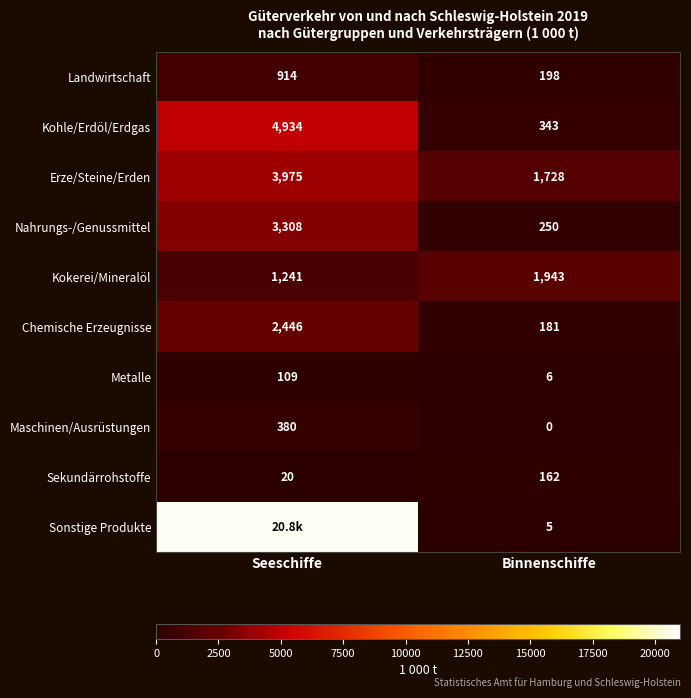

List the labels in order of Maschinen/Ausrüstungen value, smallest first.

Binnenschiffe, Seeschiffe